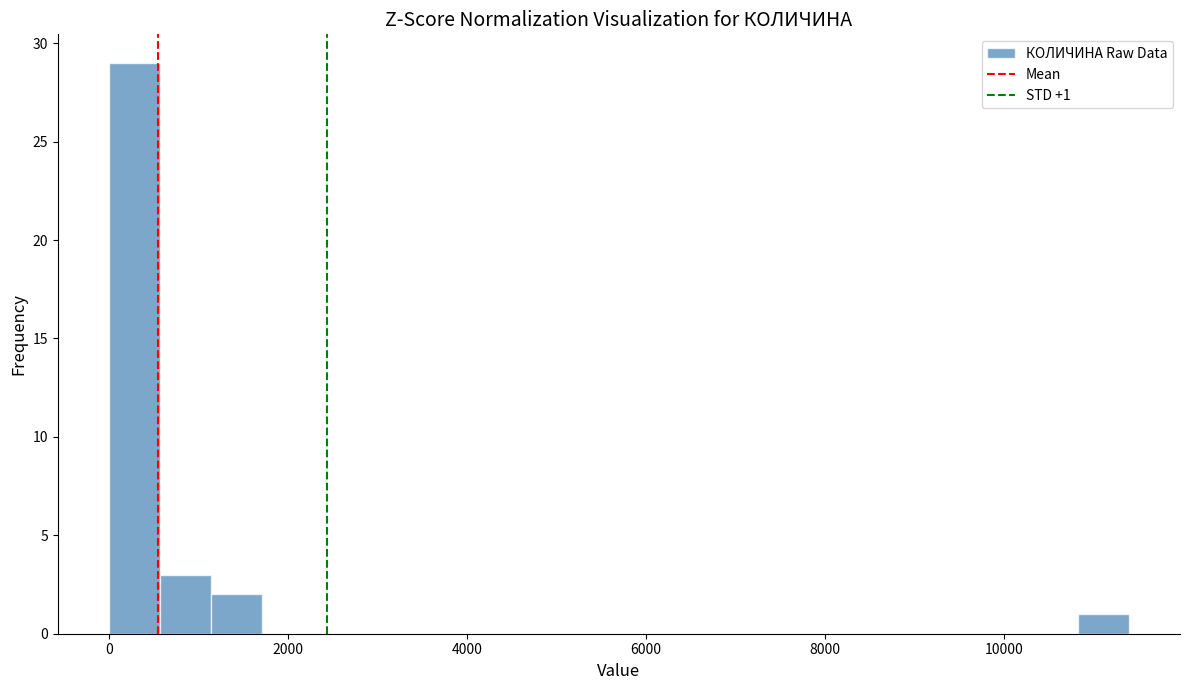

Read against the x-axis, roughly where is the centre of the tallest bar?

200